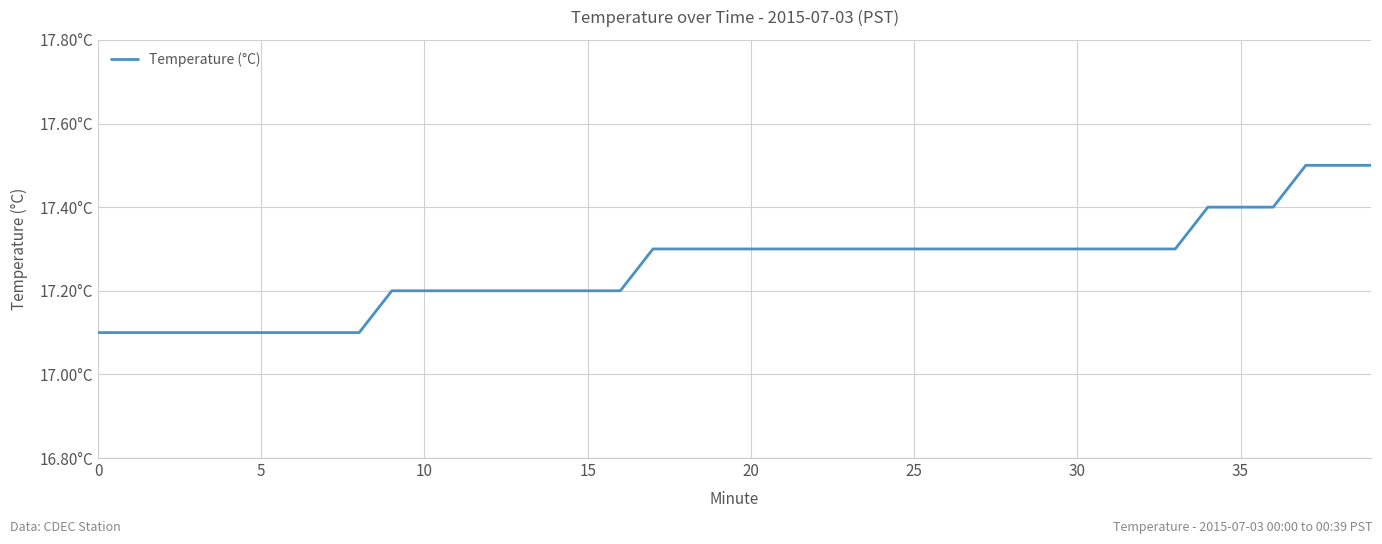

At which category does the chart reach its peak across all series?

37